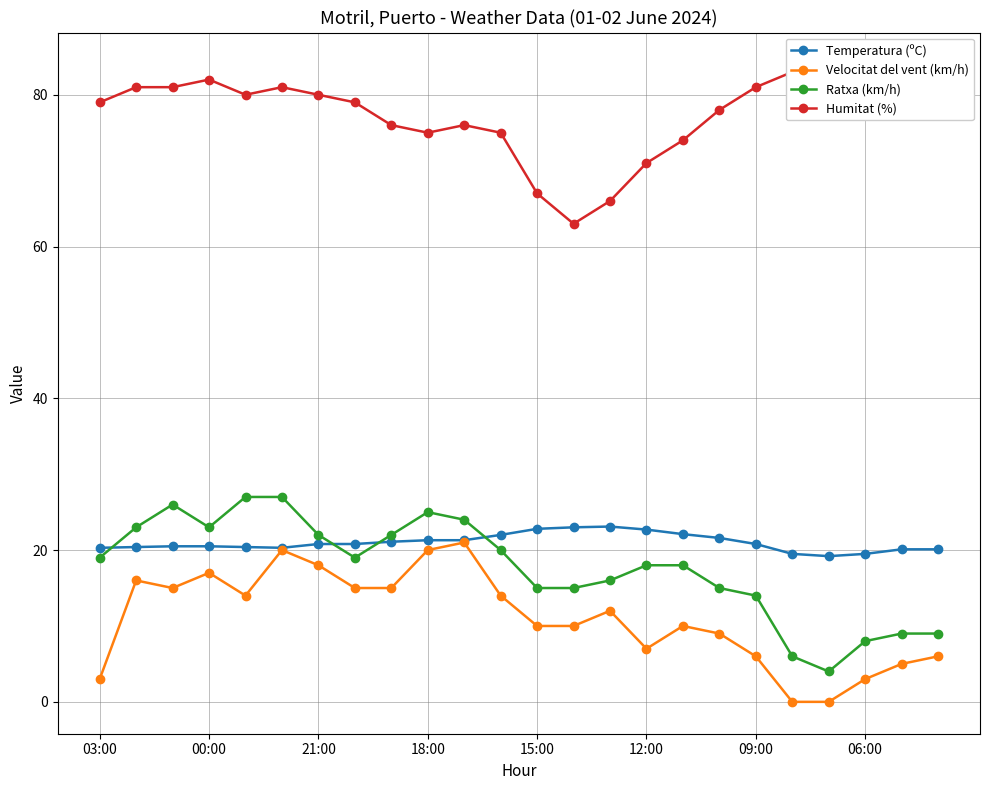

True or false: Ratxa (km/h) has more than 0 points higher than both neighbors.

True